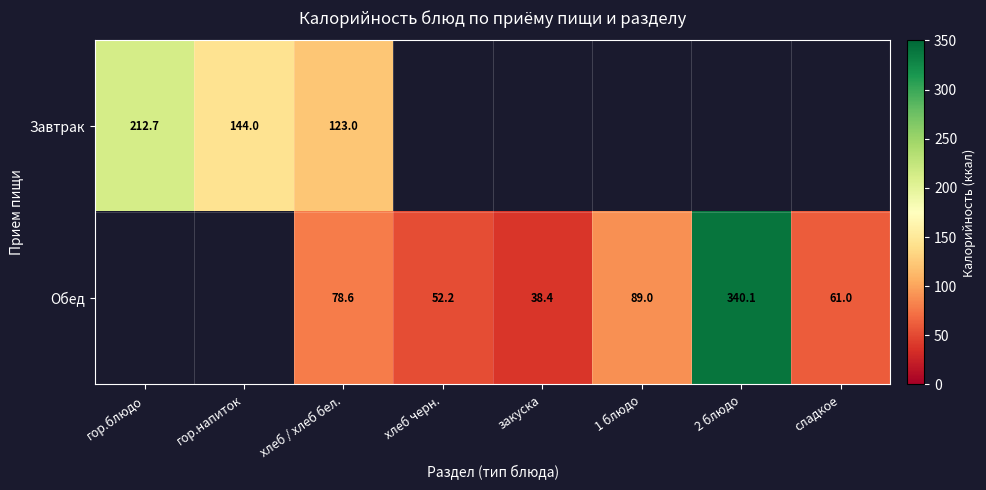

True or false: Обед has a value of 73.8 at хлеб черн..

False